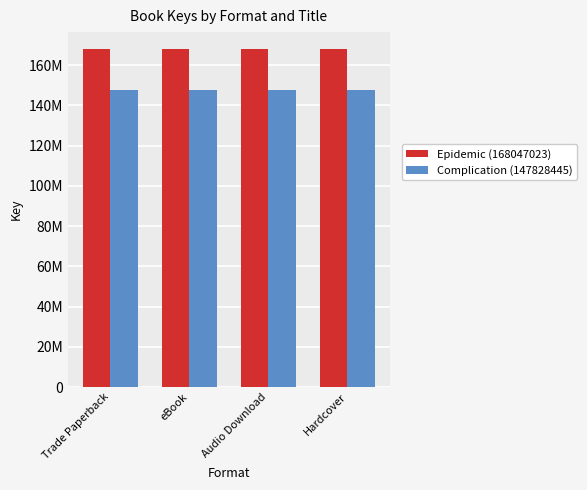

Does the chart contain any negative values?

No